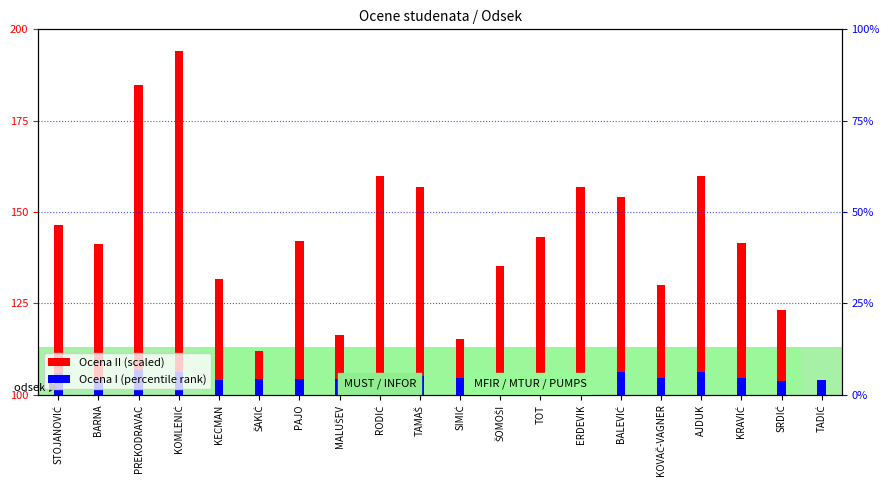

What is the difference between the second highest and minimum values in the Ocena II (scaled) series?

83.6